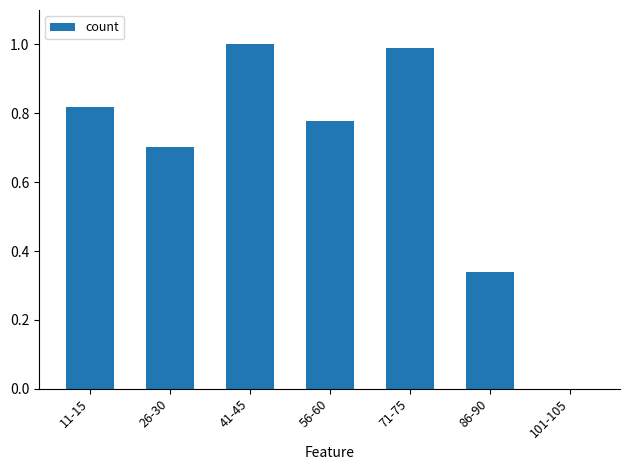

What is the sum of all values?

4.6